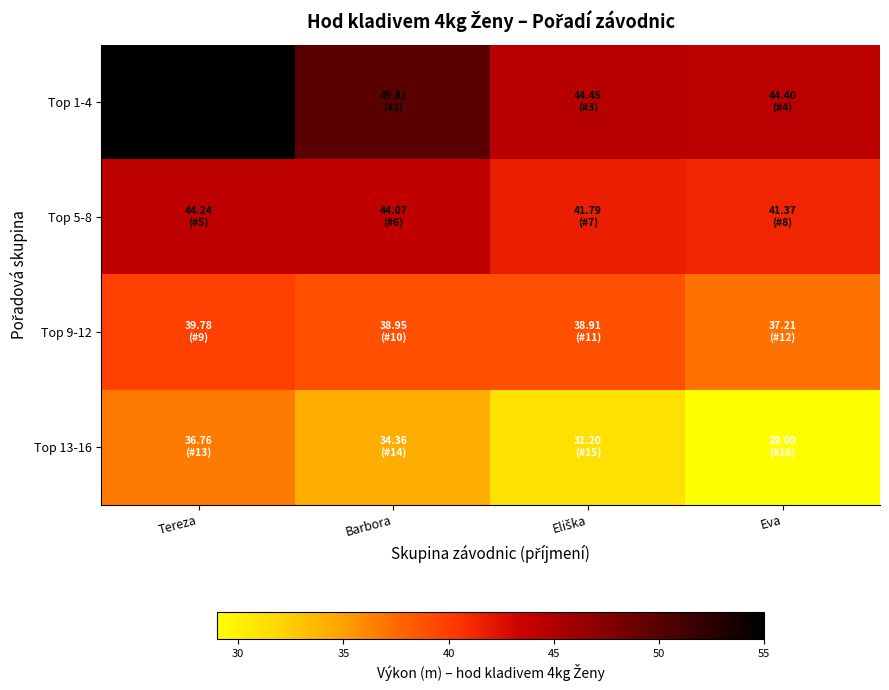

What is the spread (max minus min) of values at Eva?

15.3